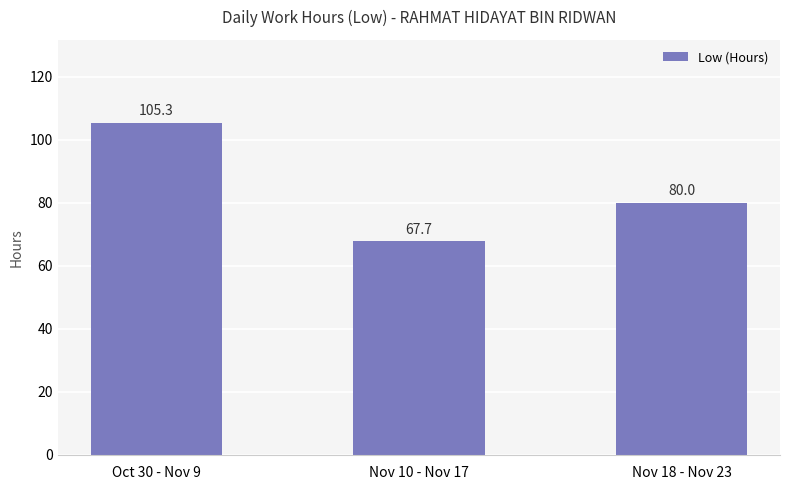

Reading left to right, transcribe all the data shown in this chart.

Oct 30 - Nov 9=105.3	Nov 10 - Nov 17=67.7	Nov 18 - Nov 23=80.0